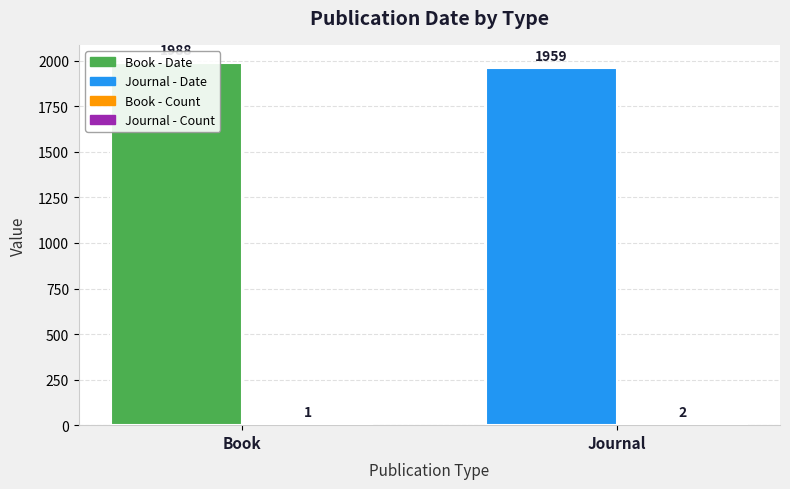

True or false: Date (Year) has a value of 1959 at Journal.

True